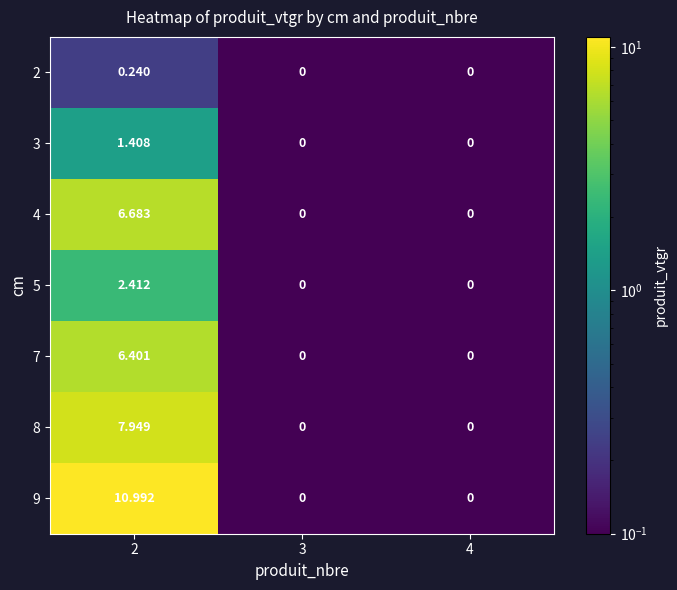

Is the value of 4 at 4 greater than the value of 2 at 2?

No